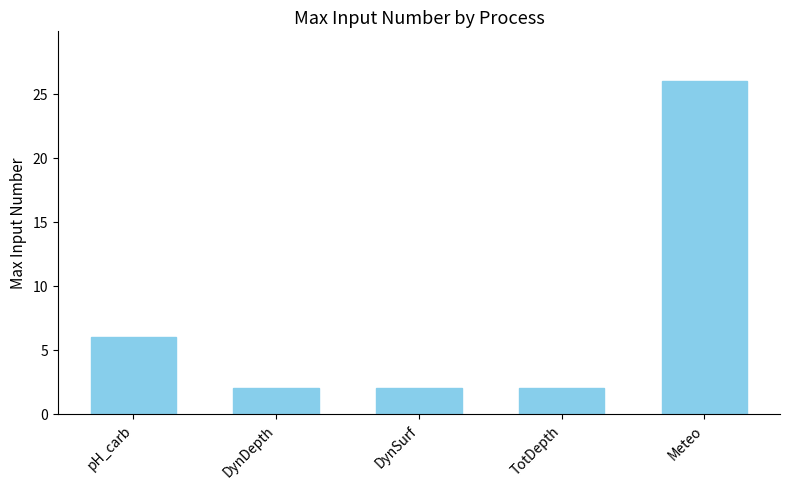

What is the average value?

8